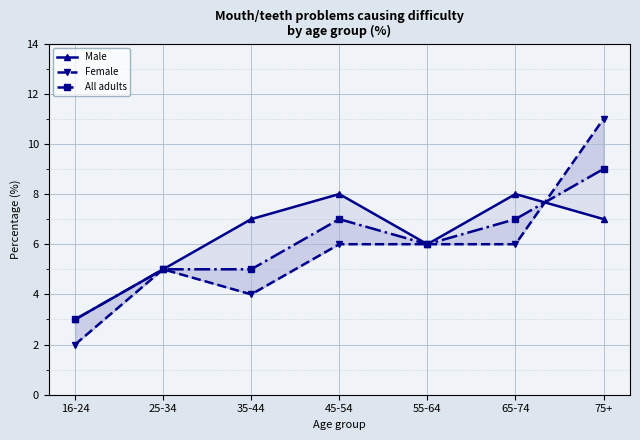

Count the number of data series in this chart.

3